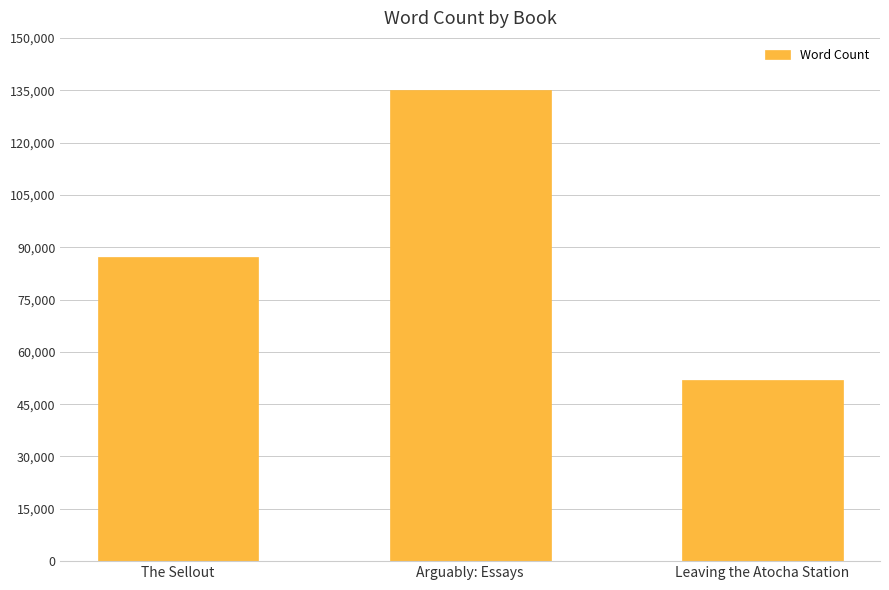

At which category does the chart reach its minimum across all series?

Leaving the Atocha Station